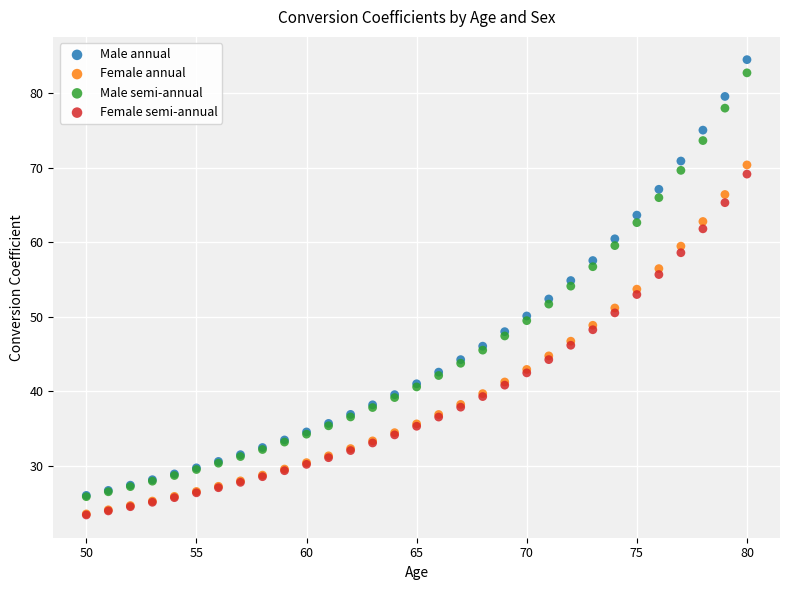

Which series has the widest spread of Y values?

Male annual